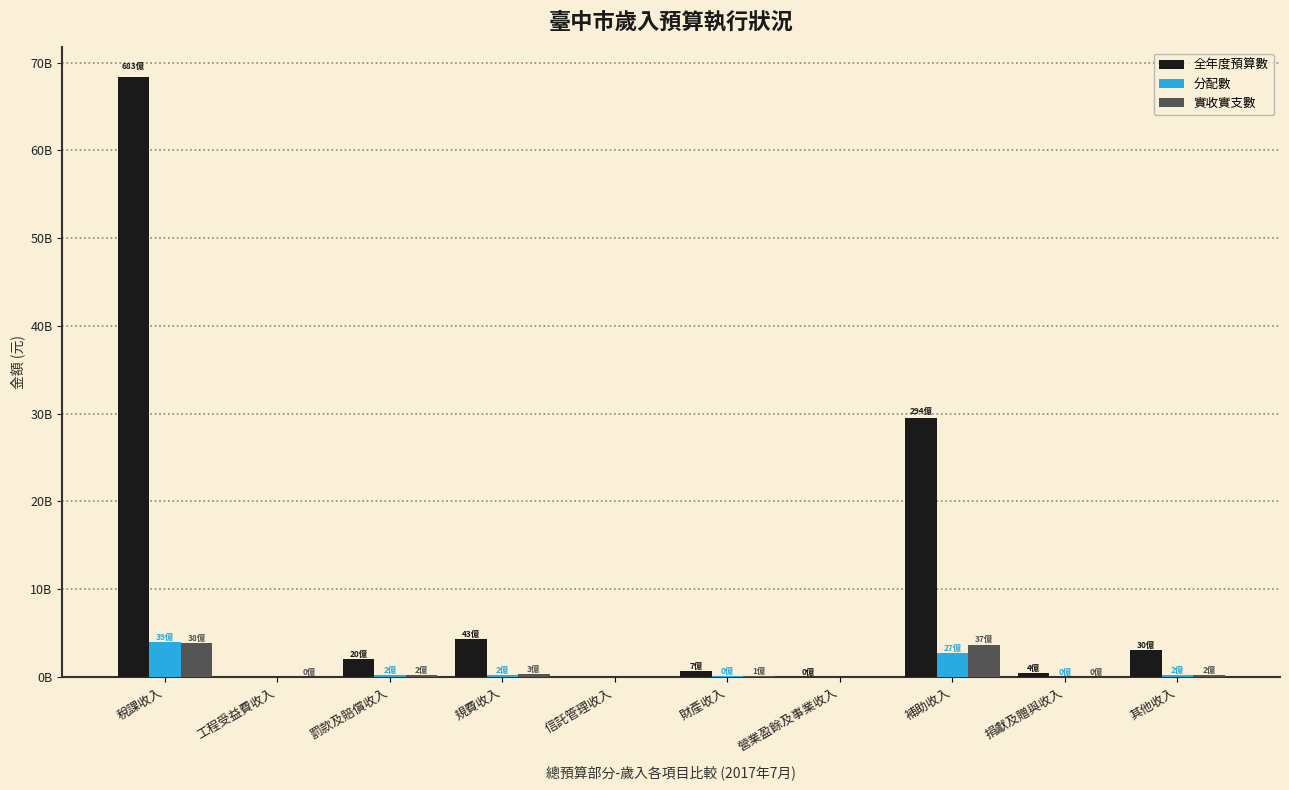

Are the bars horizontal?

No